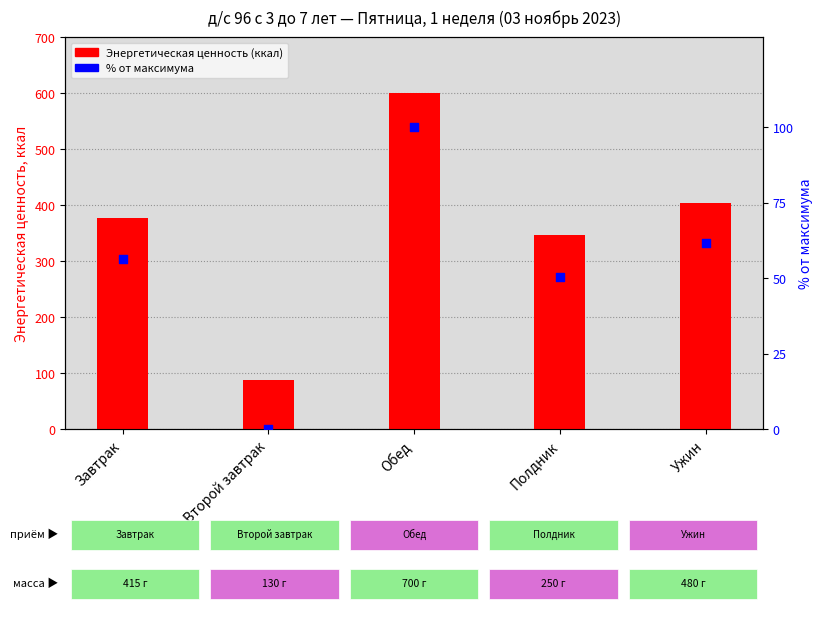

What are all the series names shown in the legend?

Энергетическая ценность (ккал), Процент от максимума